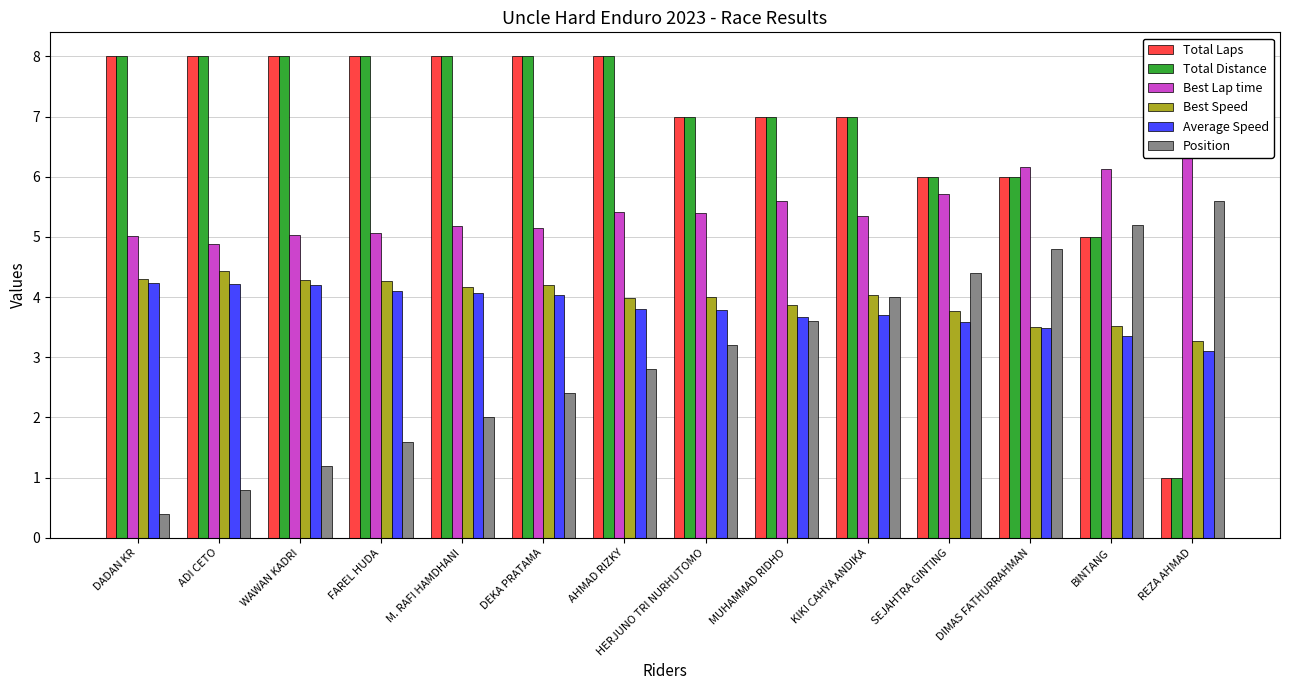

Which series has the largest total across all categories?

Total Laps